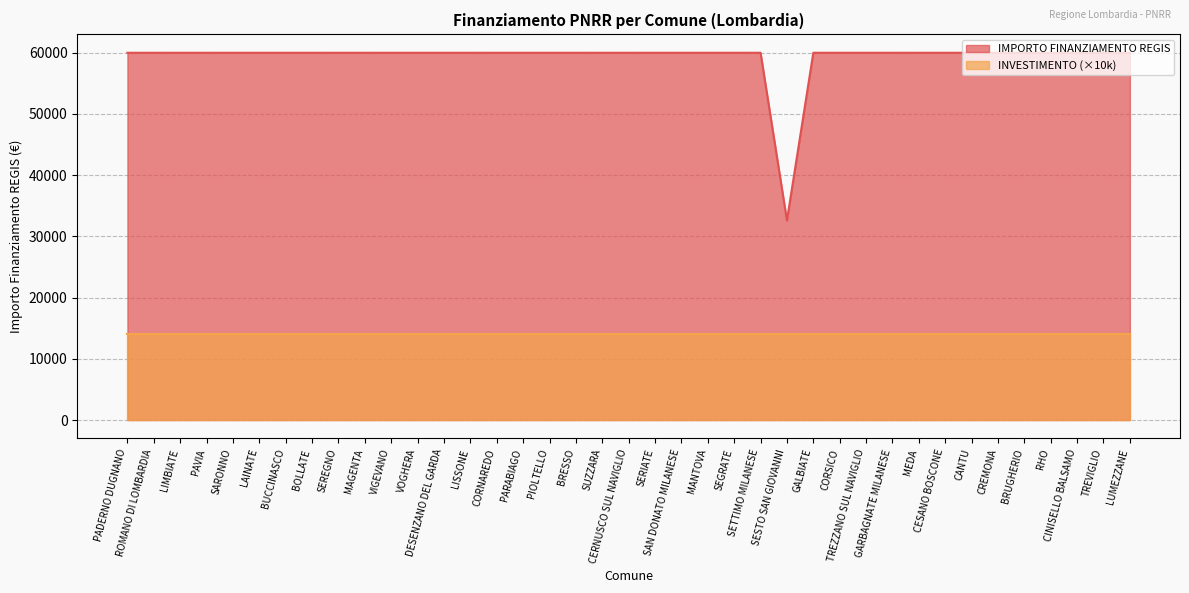

Reading right to left, list all the values displayed in this chart.

59966	59966	59966	59966	59966	59966	59966	59966	59966	59966	59966	59966	59966	32589	59966	59966	59966	59966	59966	59966	59966	59966	59966	59966	59966	59966	59966	59966	59966	59966	59966	59966	59966	59966	59966	59966	59966	59966	59966